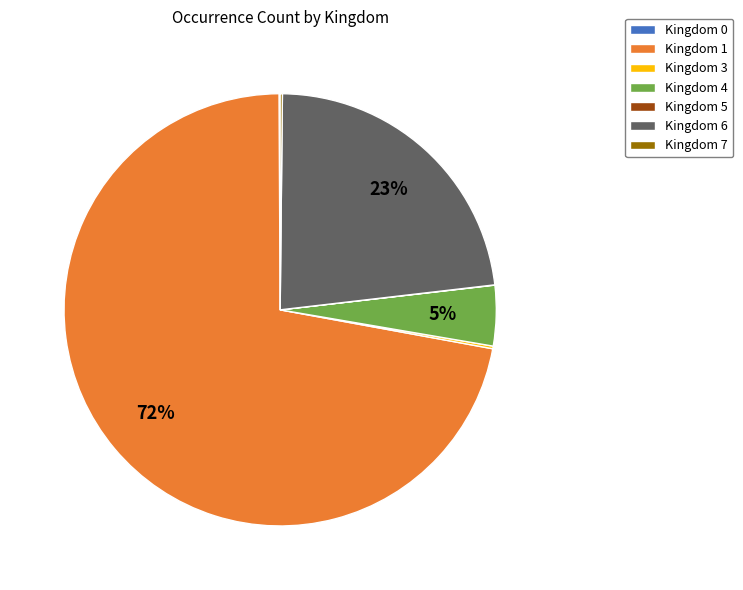

Is the sum of Kingdom 4 and Kingdom 1 greater than half?

Yes